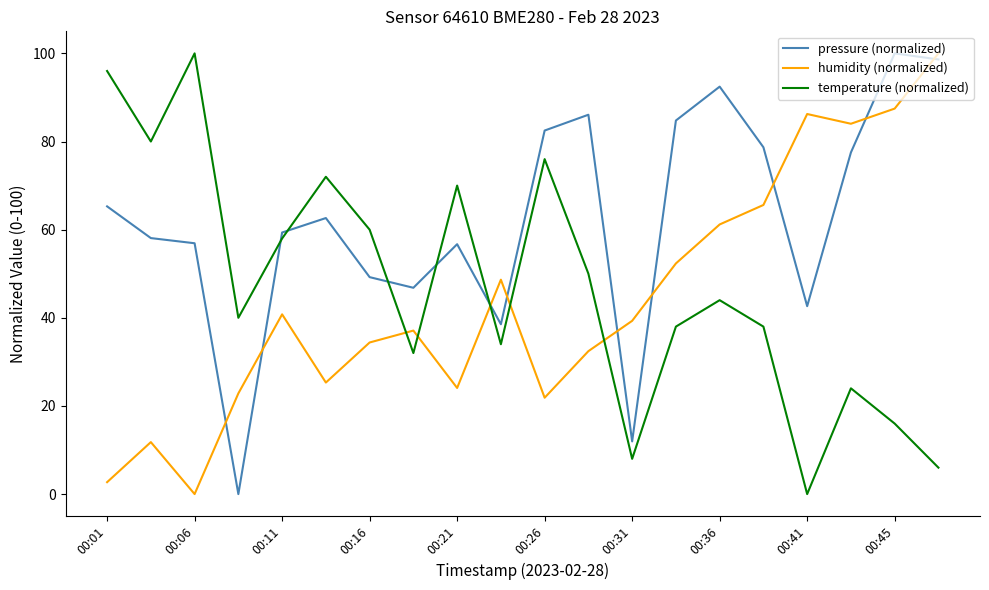

At how many categories does at least one series exceed 63?

14